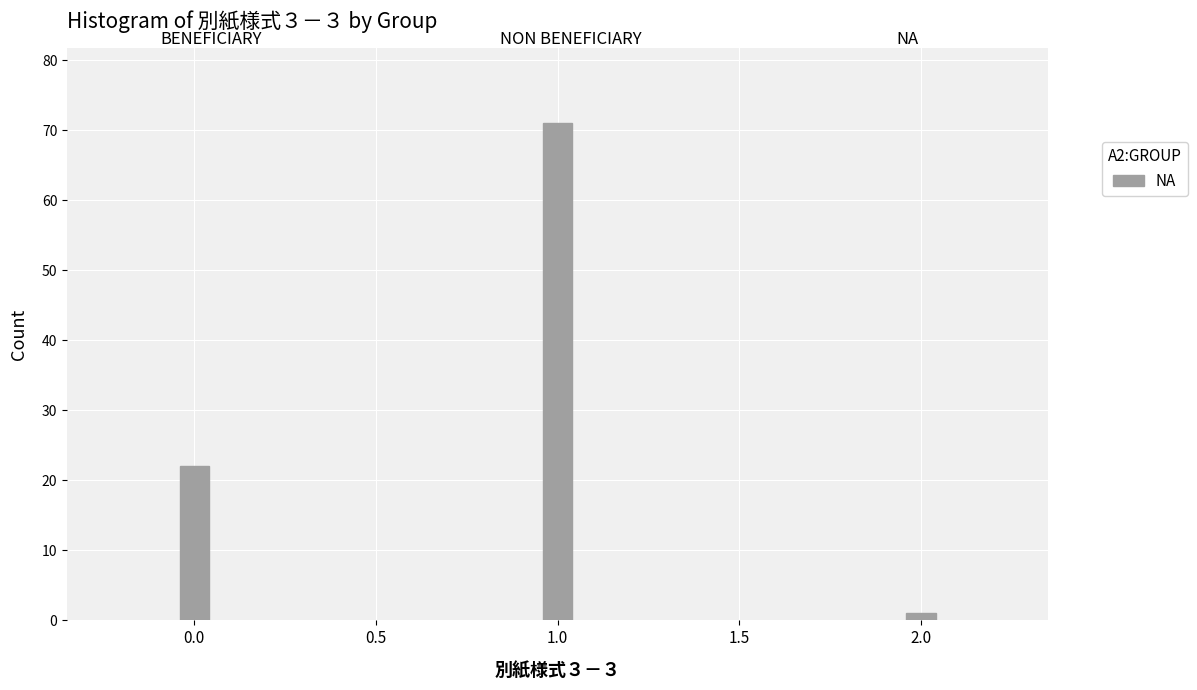

Reading right to left, transcribe all the data shown in this chart.

2.0=1	1.0=71	0.0=22